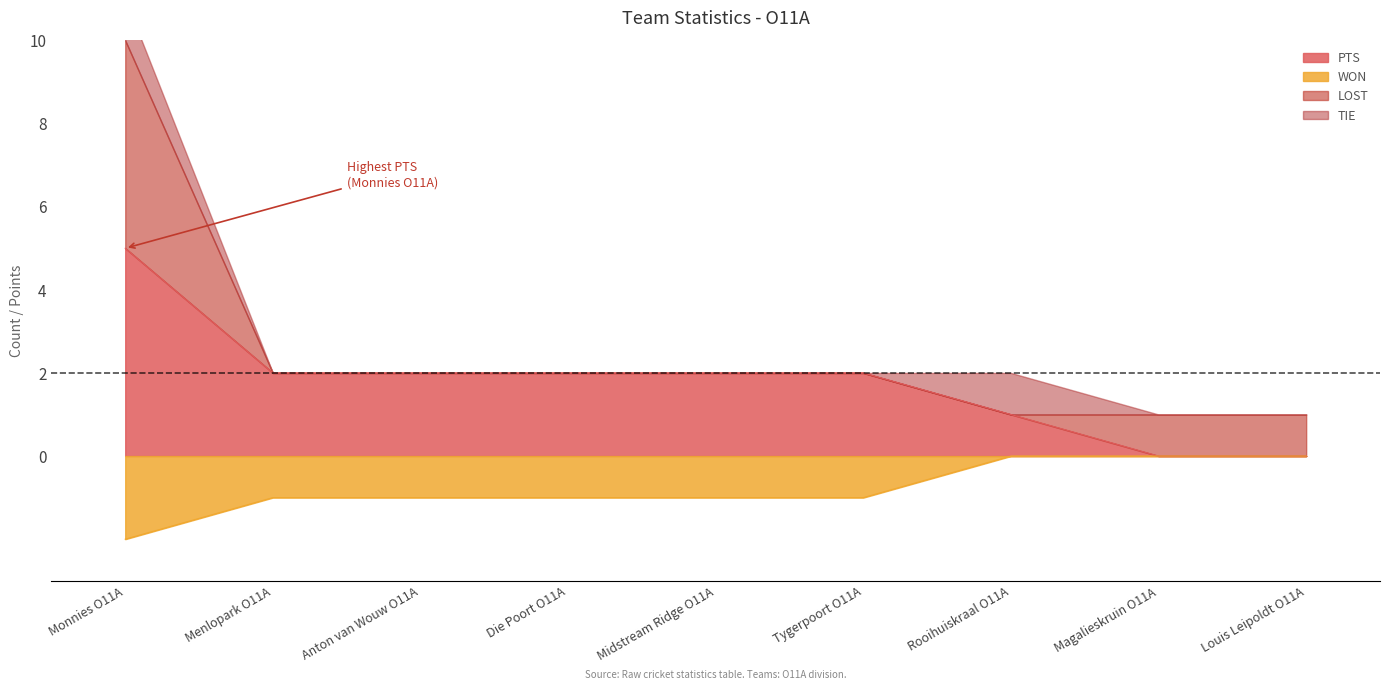

What value does the PTS series have at Monnies O11A?

5